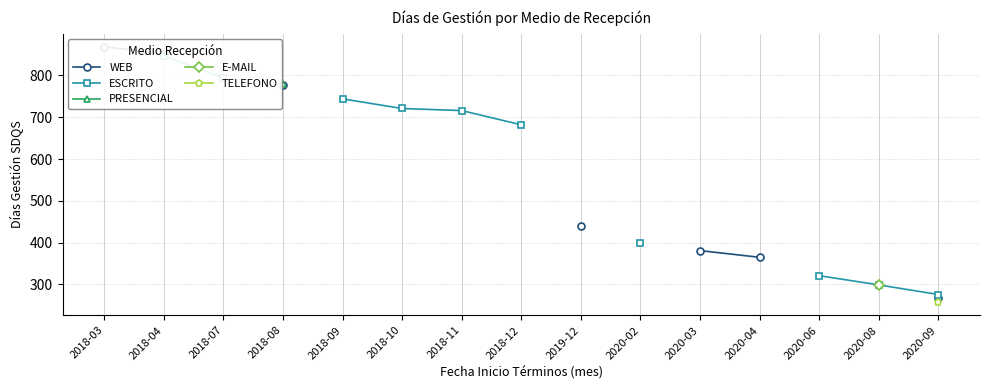

Is the value of ESCRITO at 2018-11 greater than the value of E-MAIL at 2018-11?

No